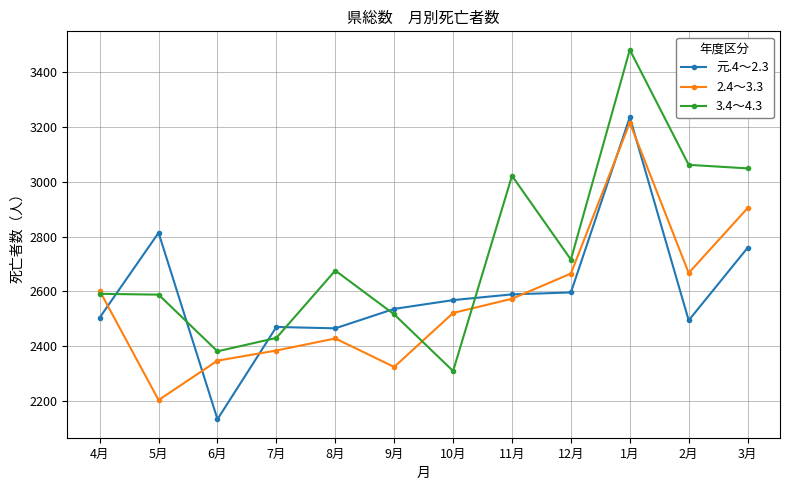

What position from the left is 10月?

7